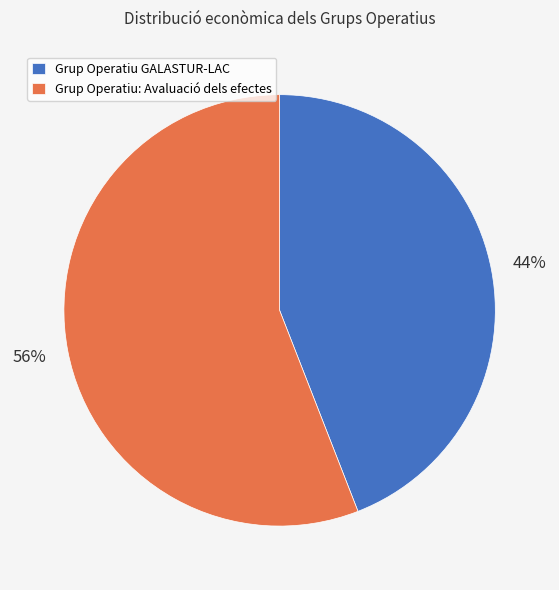

To the nearest percent, what percentage of the pie is Grup Operatiu: Avaluació dels efectes?

56%